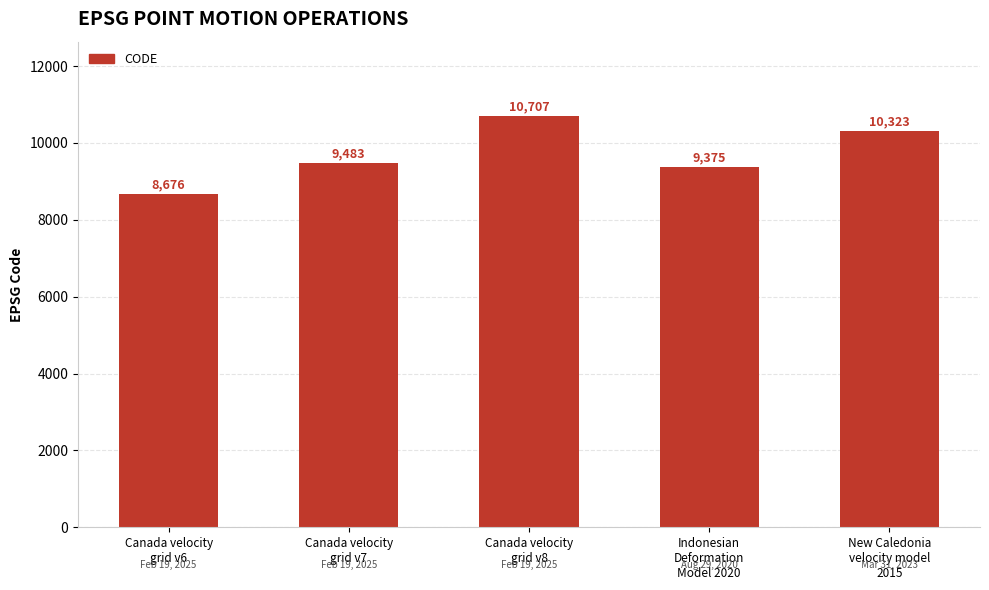

Rank the categories by value from highest to lowest.

Canada velocity
grid v8, New Caledonia
velocity model
2015, Canada velocity
grid v7, Indonesian
Deformation
Model 2020, Canada velocity
grid v6